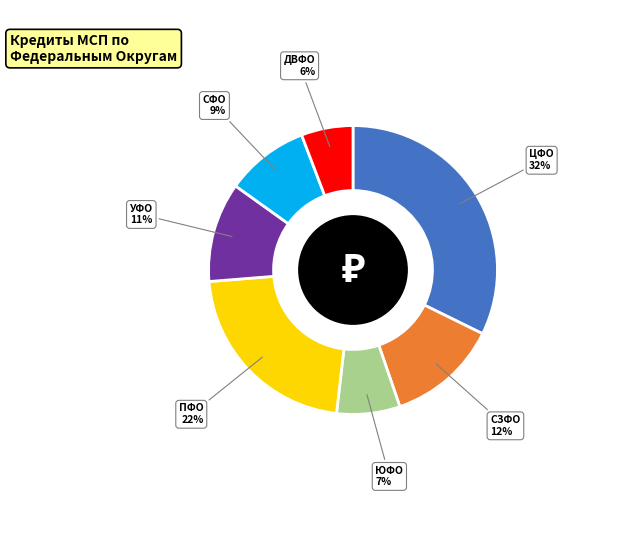

How many segments does this pie chart have?

7